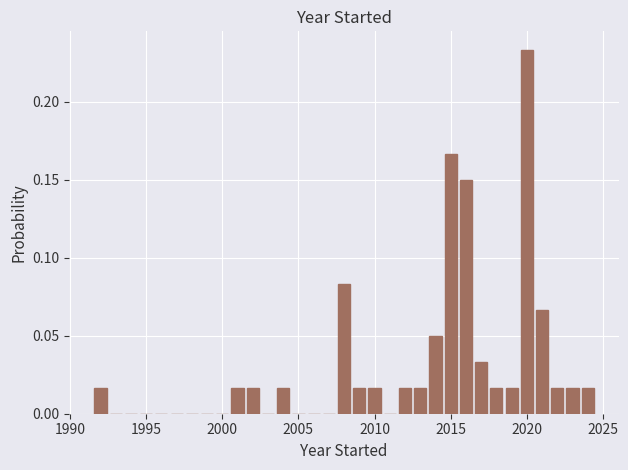

Around what value on the x-axis is the tallest bar? Give the approximate position of its centre, as read against the axis.

2020.0